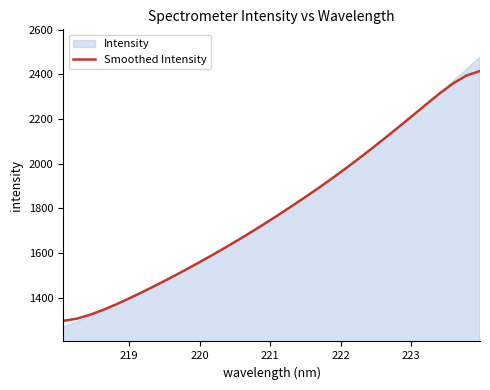

What is the maximum value for Smoothed Intensity?

2414.5